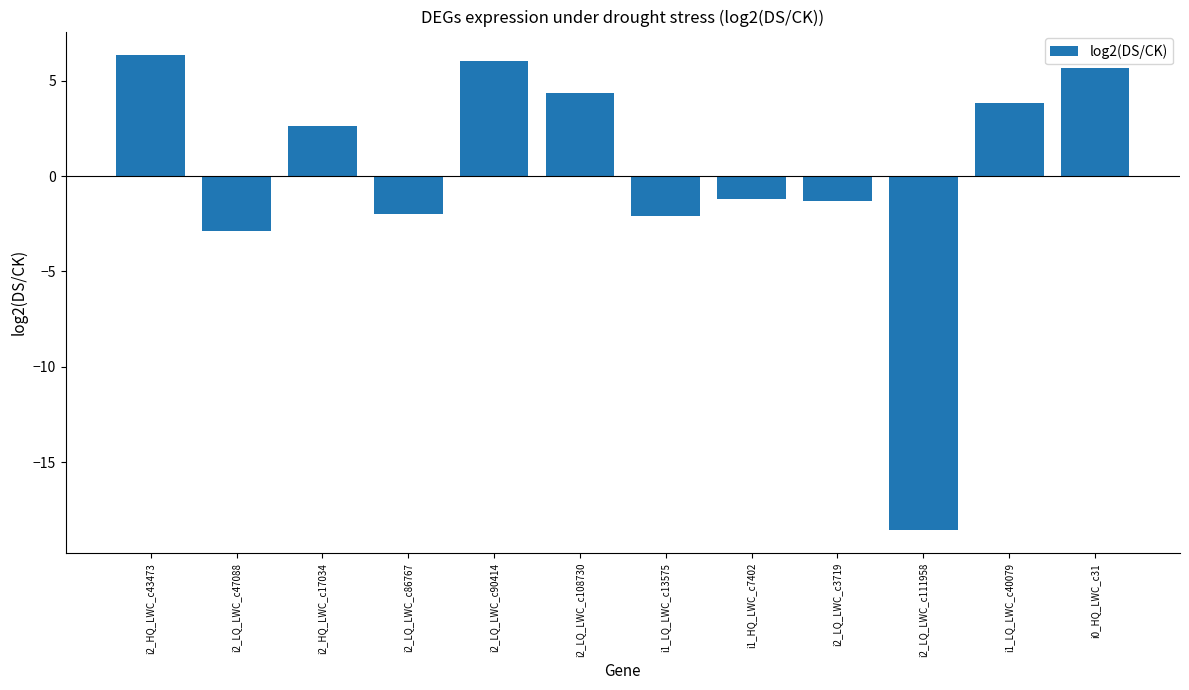

What is the label of the 10th bar from the left?

i2_LQ_LWC_c111958